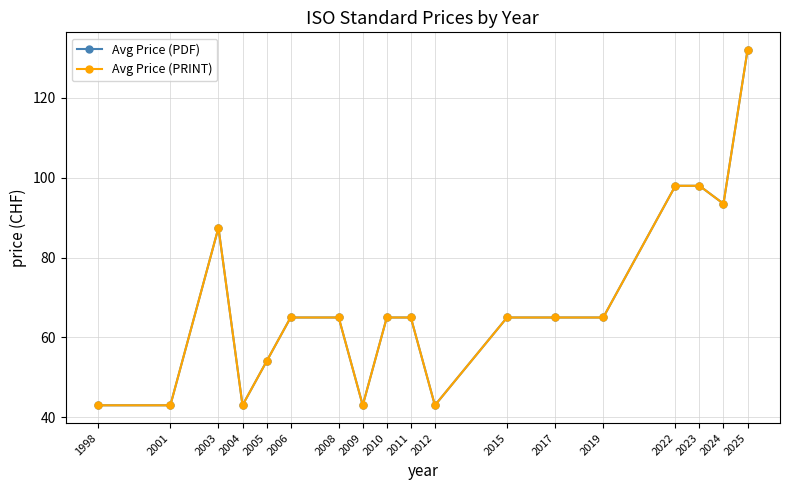

Is this an area chart (filled region under the line)?

No